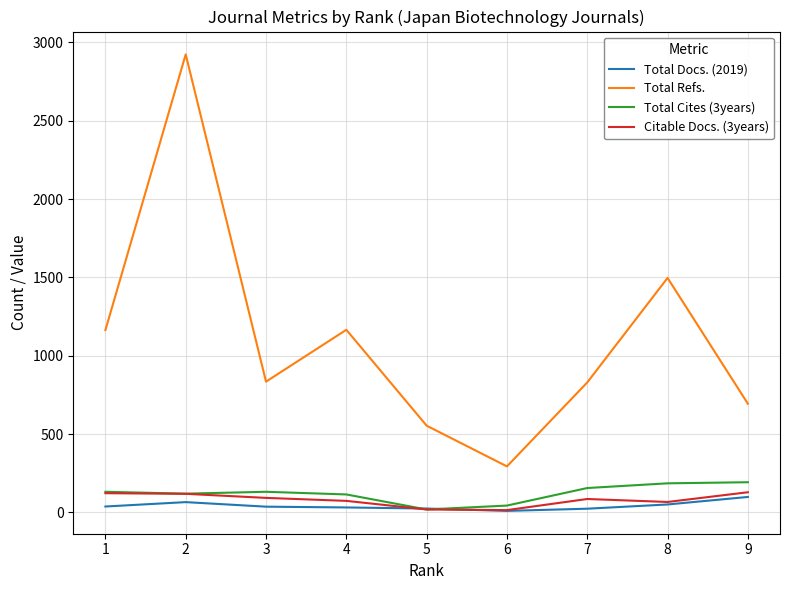

What is the difference between the maximum and minimum values in the Total Cites (3years) series?

174